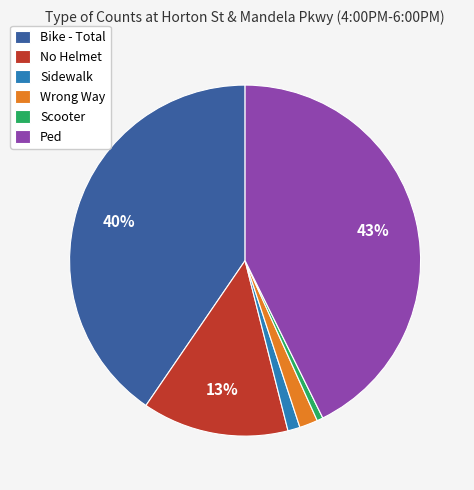

The Scooter slice represents 11% of the pie. True or false?

False